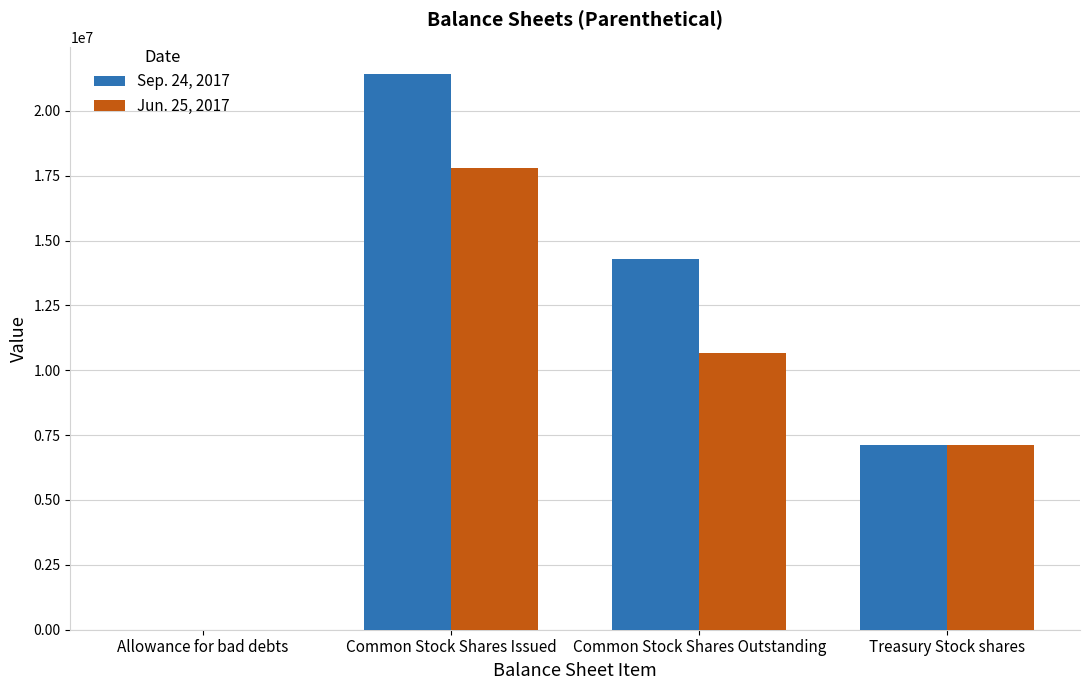

Count the Jun. 25, 2017 values in the range 7119400 to 17786049.

3